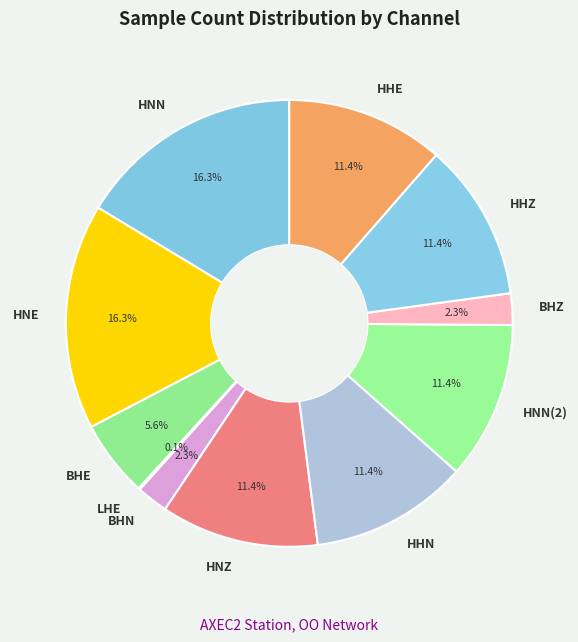

To the nearest percent, what portion does HNZ represent?

11%